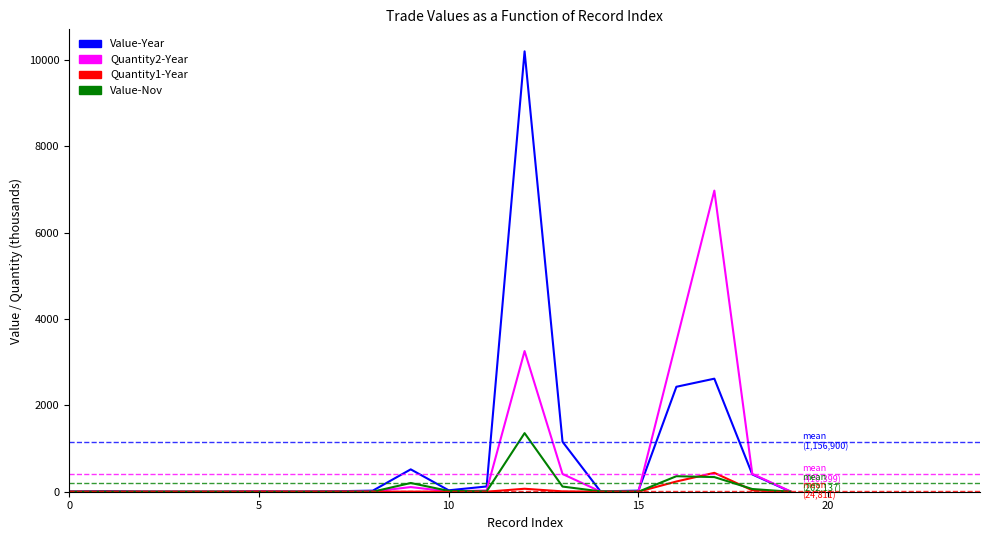

What is the maximum value shown in the chart?

10198.9